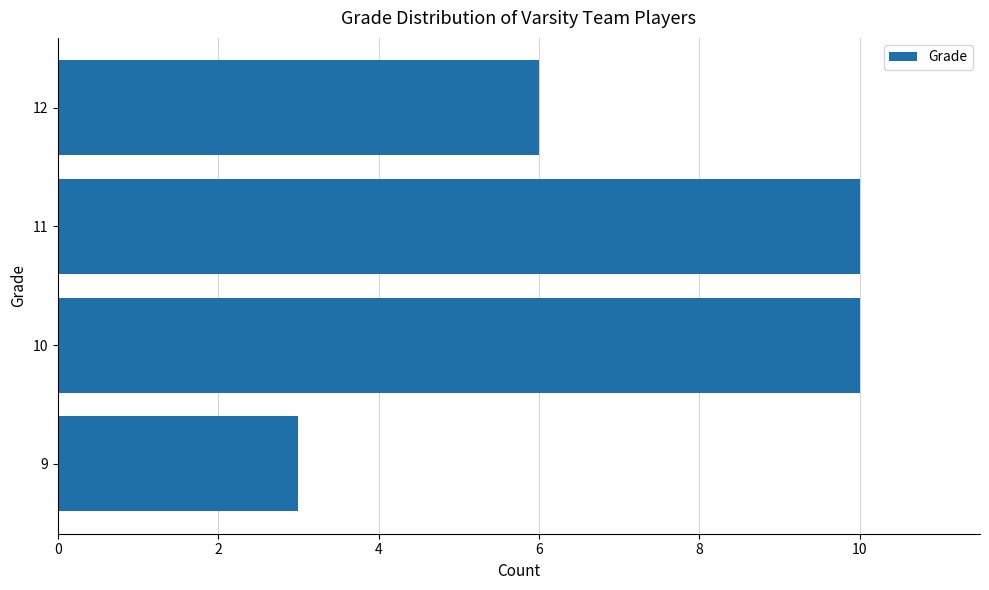

Reading top to bottom, list all the values displayed in this chart.

6	10	10	3